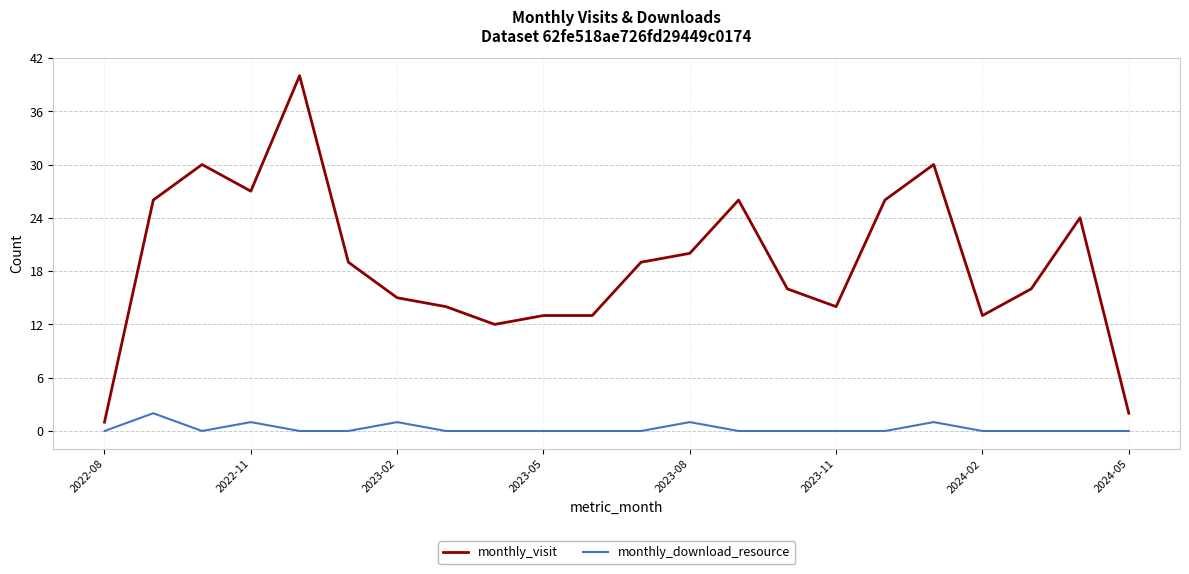

How many lines are shown in the chart?

2